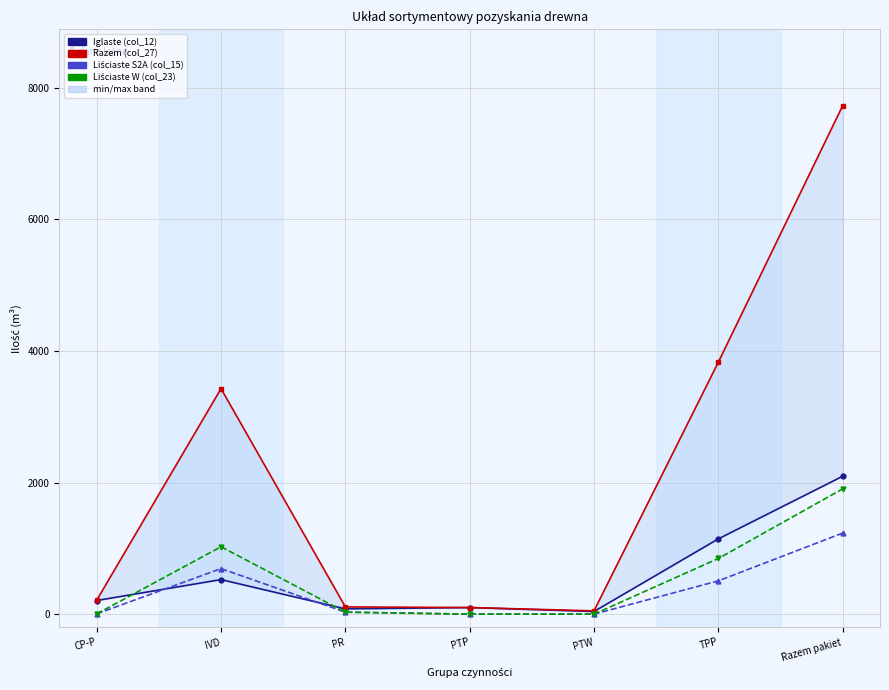

True or false: Iglaste (col_12) and Razem (col_27) cross at least once.

False